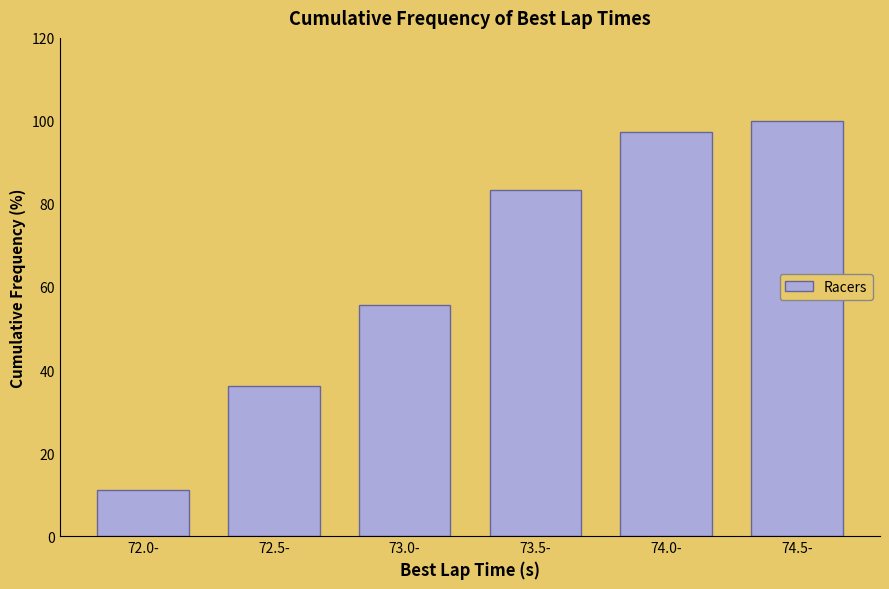

Reading left to right, extract all data points from this chart.

72.0-=11.1	72.5-=36.1	73.0-=55.6	73.5-=83.3	74.0-=97.2	74.5-=100.0